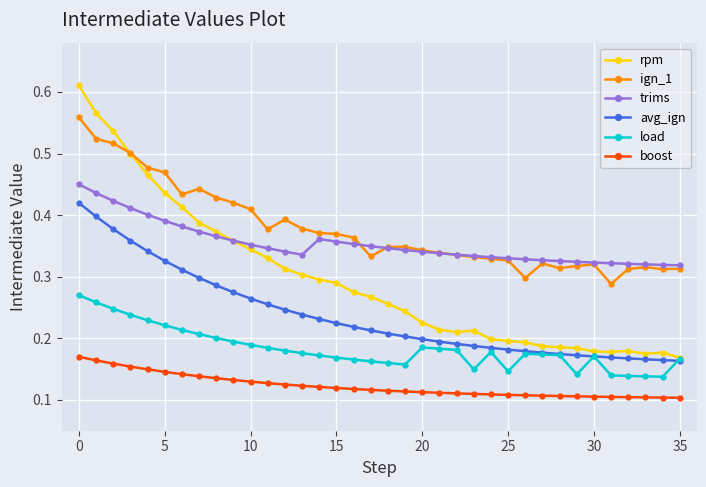

List the series in order of their peak value, highest first.

rpm, ign_1, trims, avg_ign, load, boost